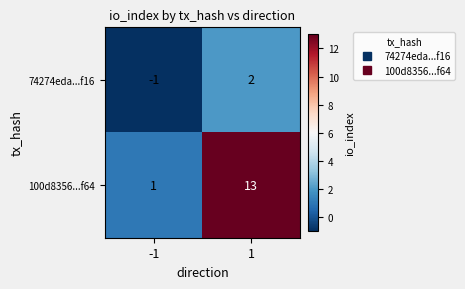

What value does the 100d8356...f64 series have at 1, to the nearest 5?

15